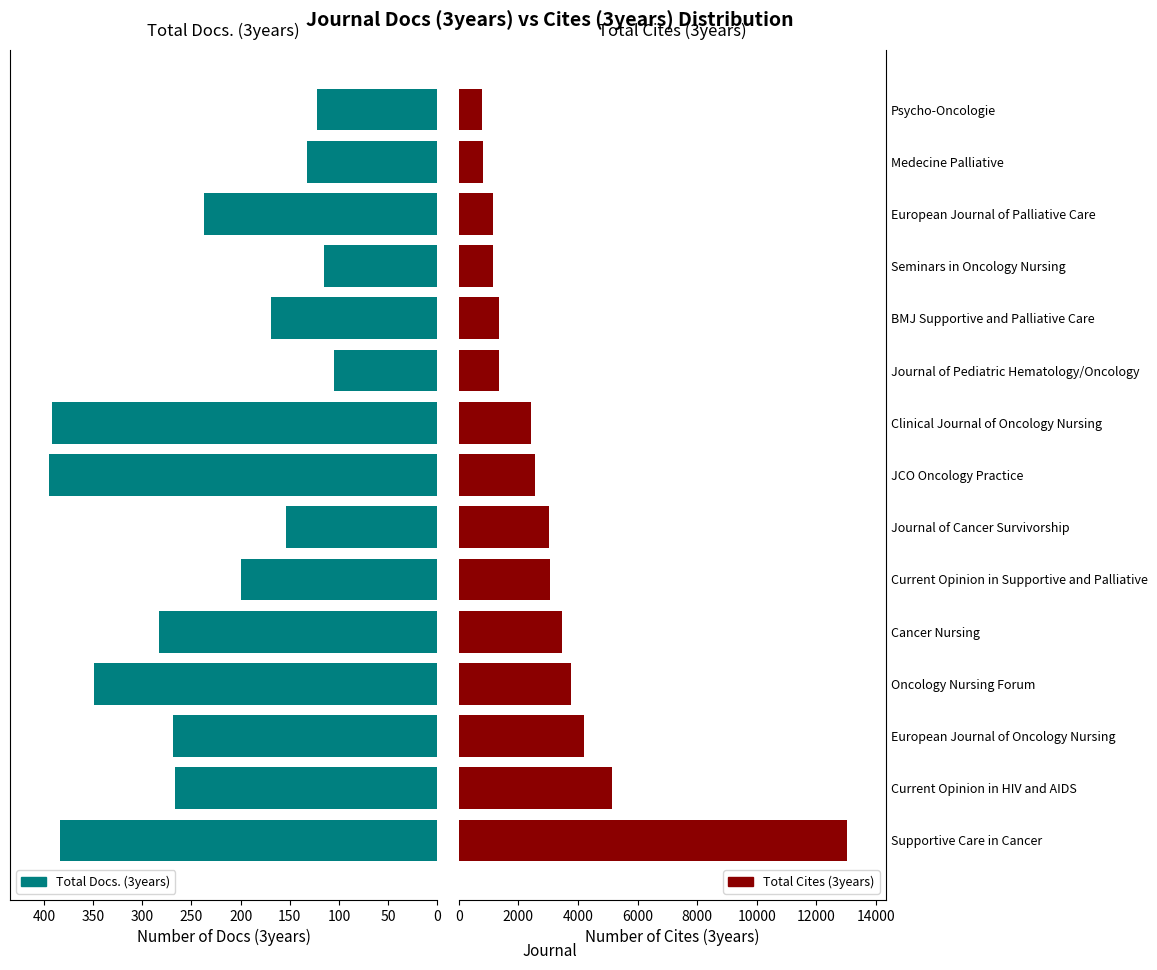

How many values in the Total Docs. (3years) series are below 237?

7